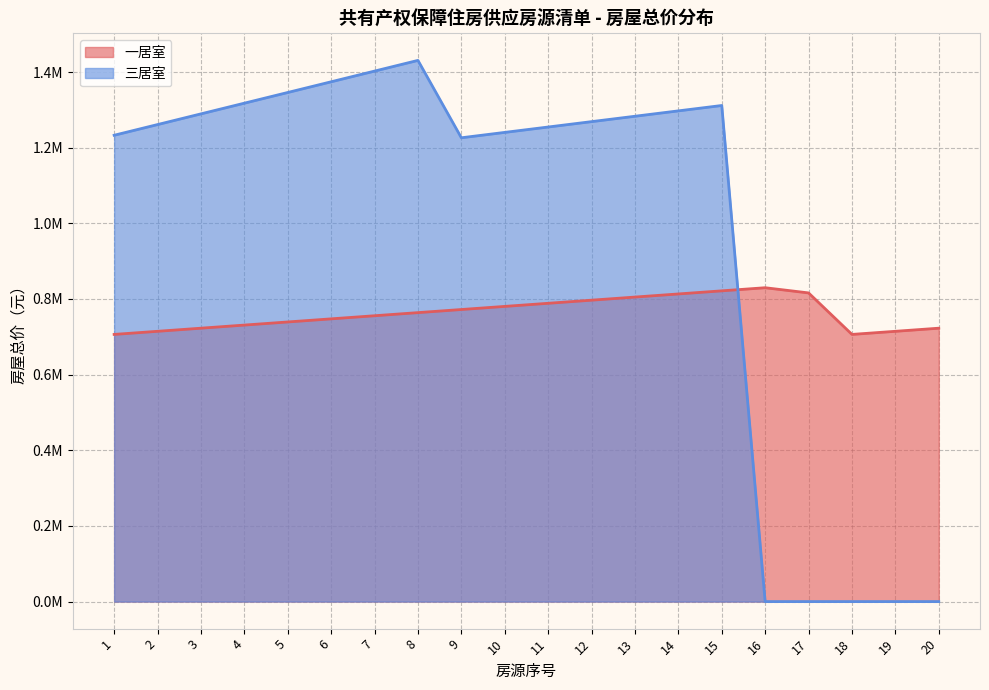

Which category has the lowest value across all series?

16